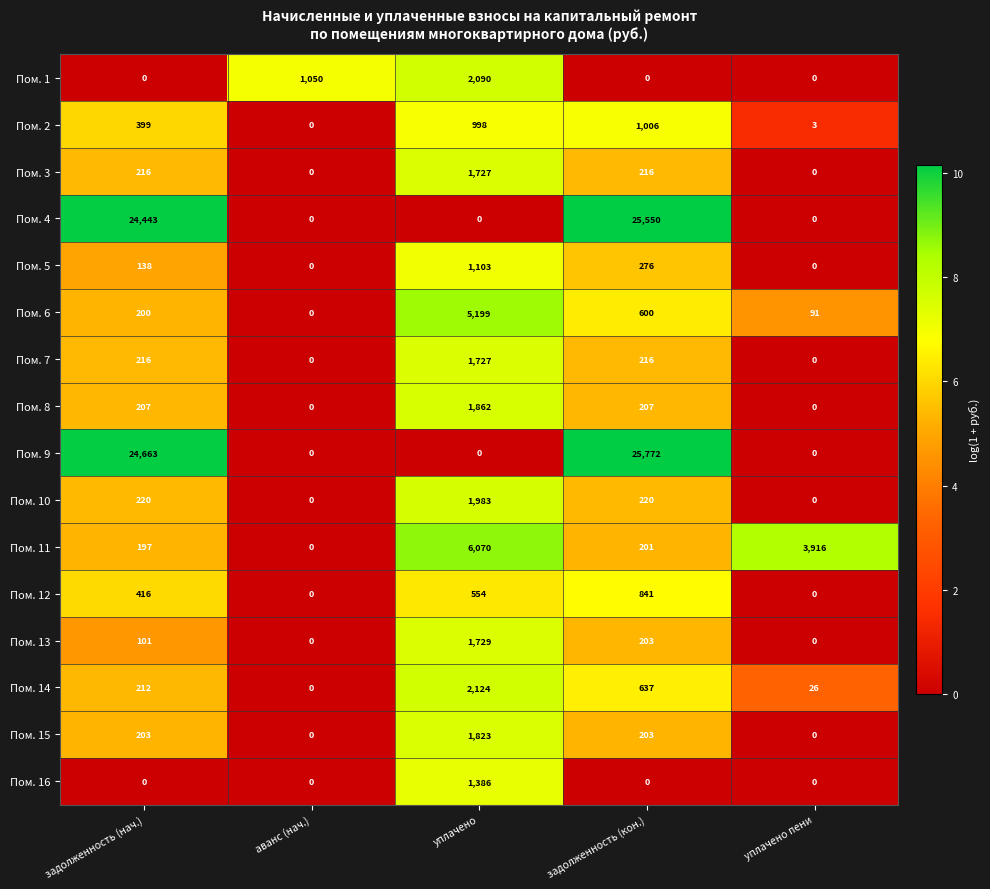

Count the number of categories in the chart.

5